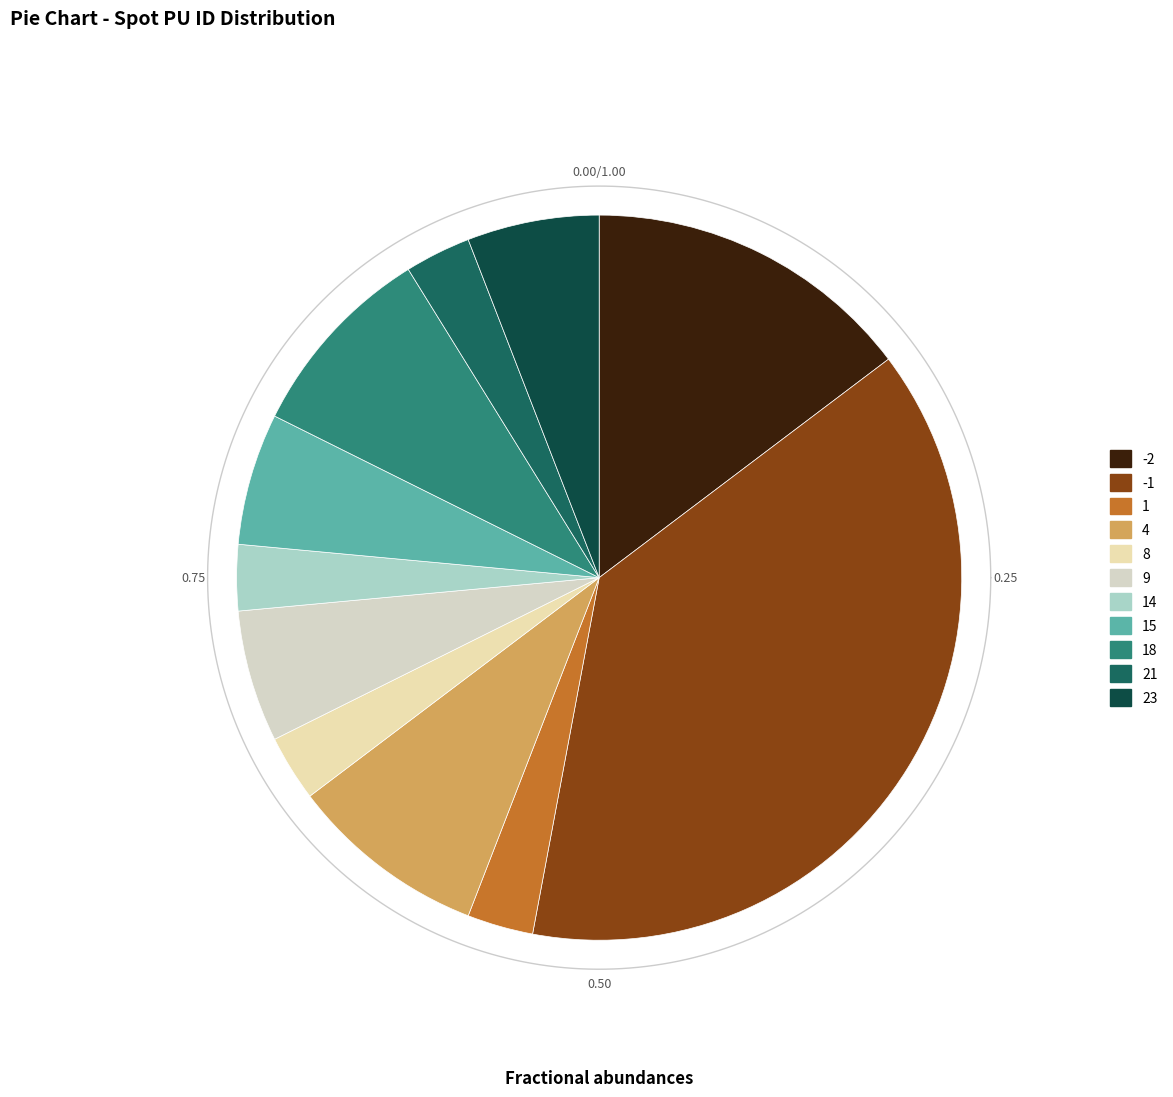

To the nearest percent, what portion does 4 represent?

9%